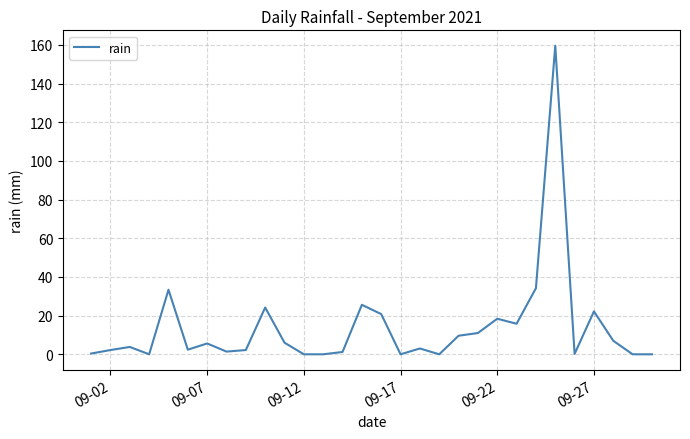

What is the maximum value shown in the chart?

159.6